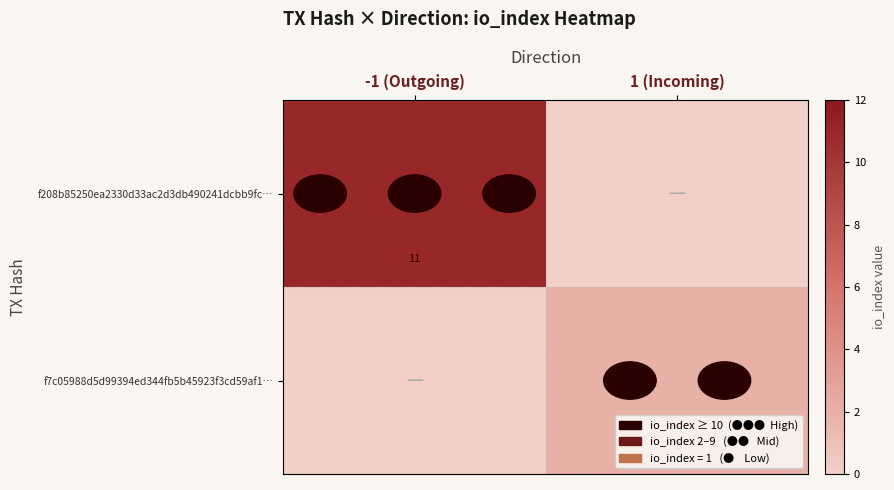

How many data points does each series have?

2